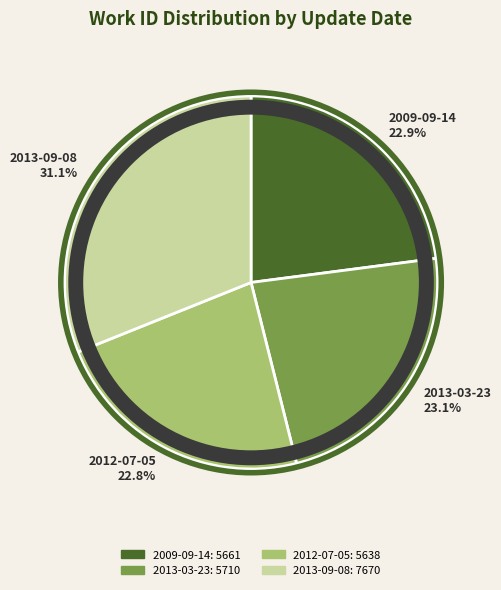

True or false: 2013-09-08 accounts for 39% of the total.

False